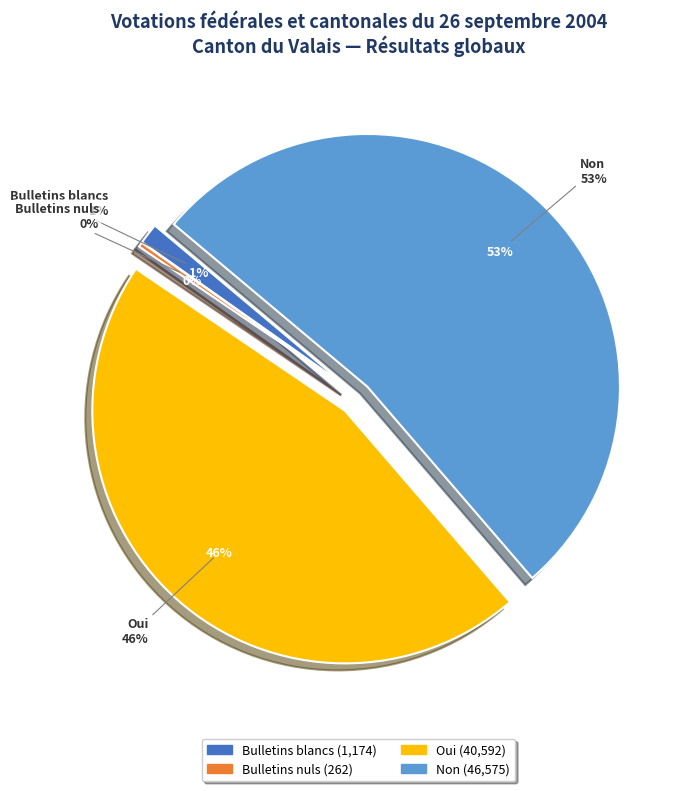

Combined, what portion of the pie is Oui and Bulletins nuls?

46.1%